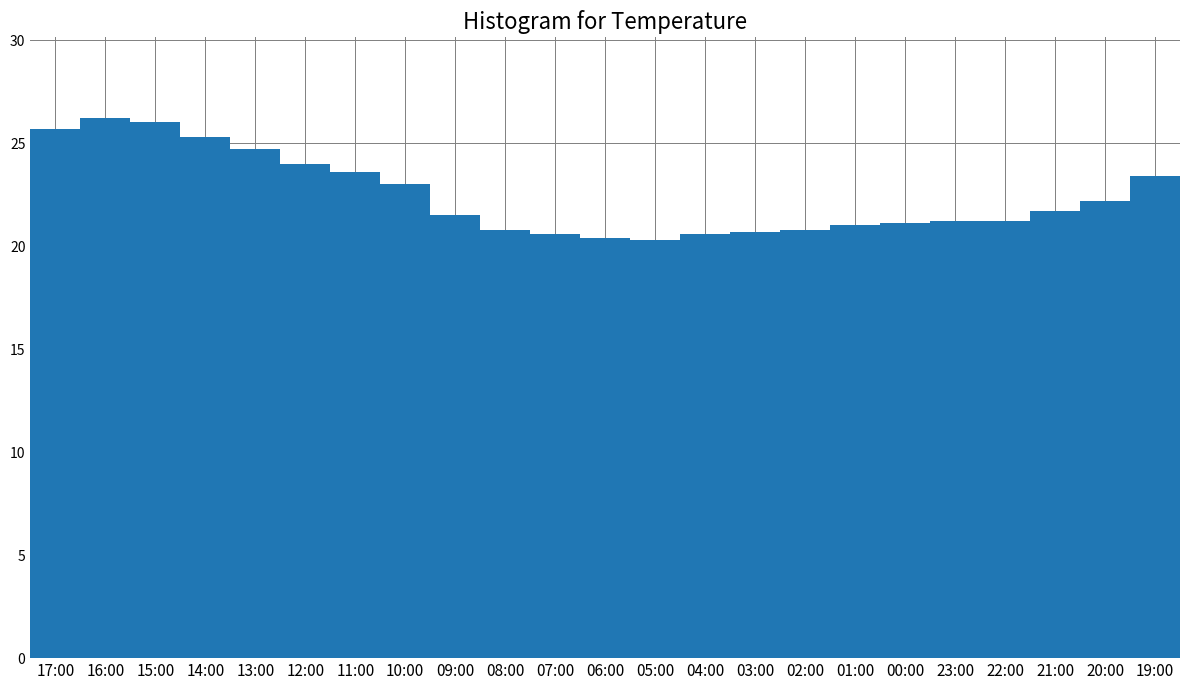

Does the chart contain any negative values?

No